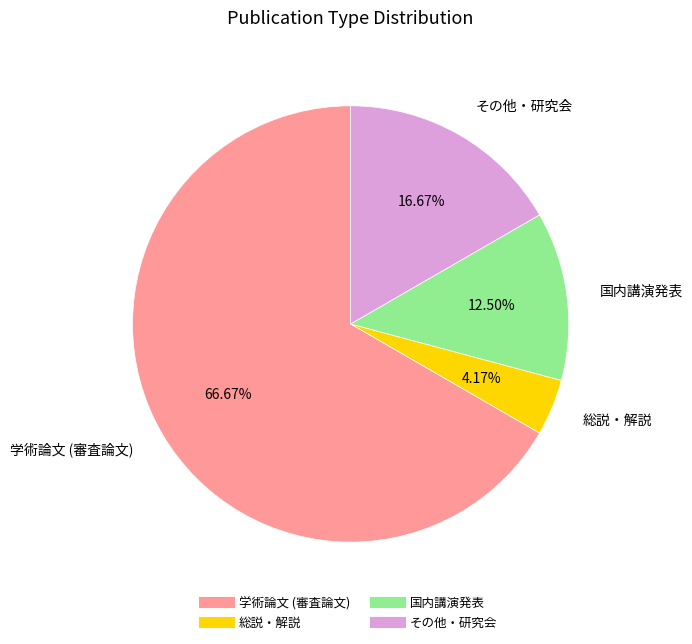

Does 学術論文 (審査論文) account for over 50% of the chart?

Yes